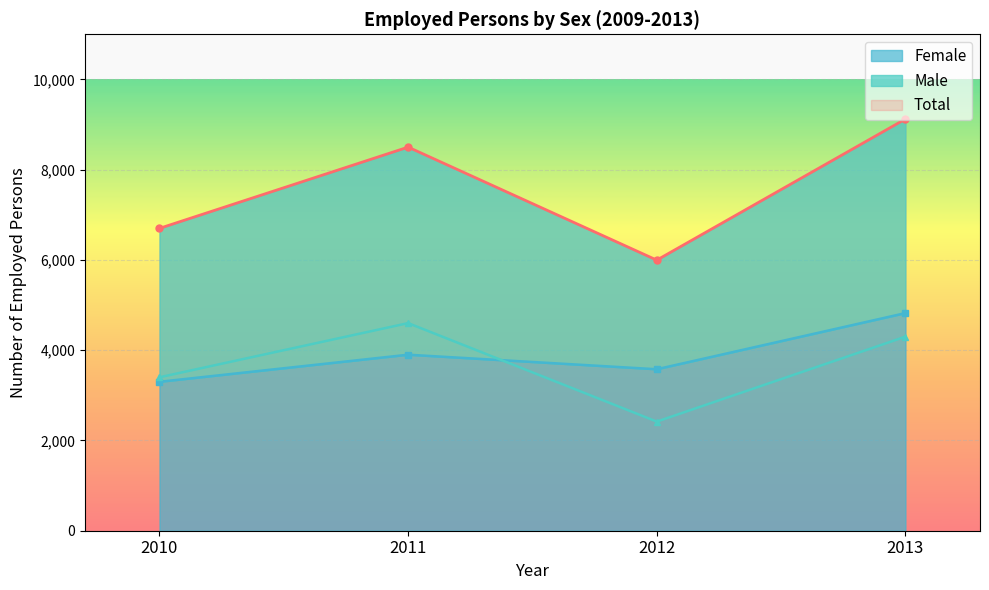

How many interior local peaks does the Male series have?

1